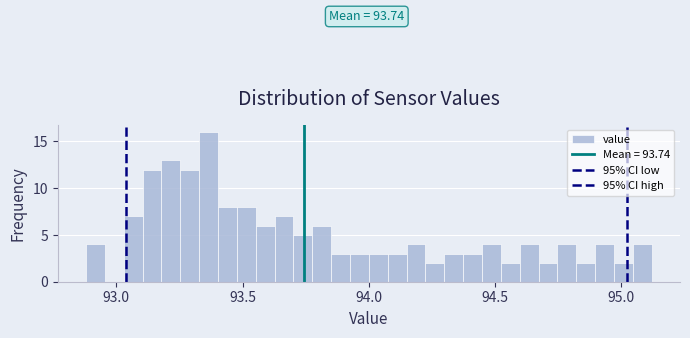

Read against the x-axis, roughly where is the centre of the tallest bar?

93.35